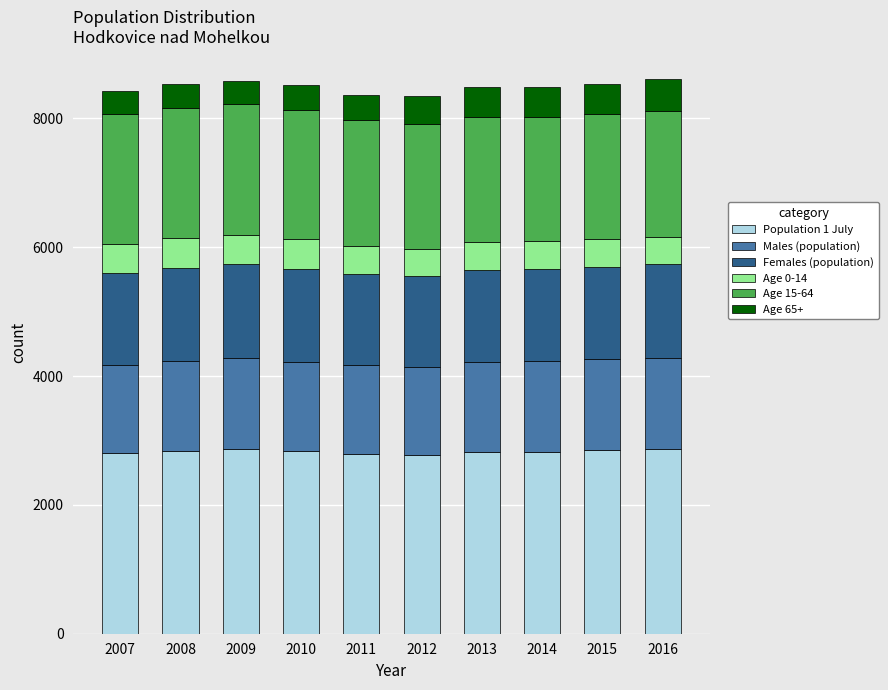

True or false: Population 1 July has a value of 2872 at 2009.

True